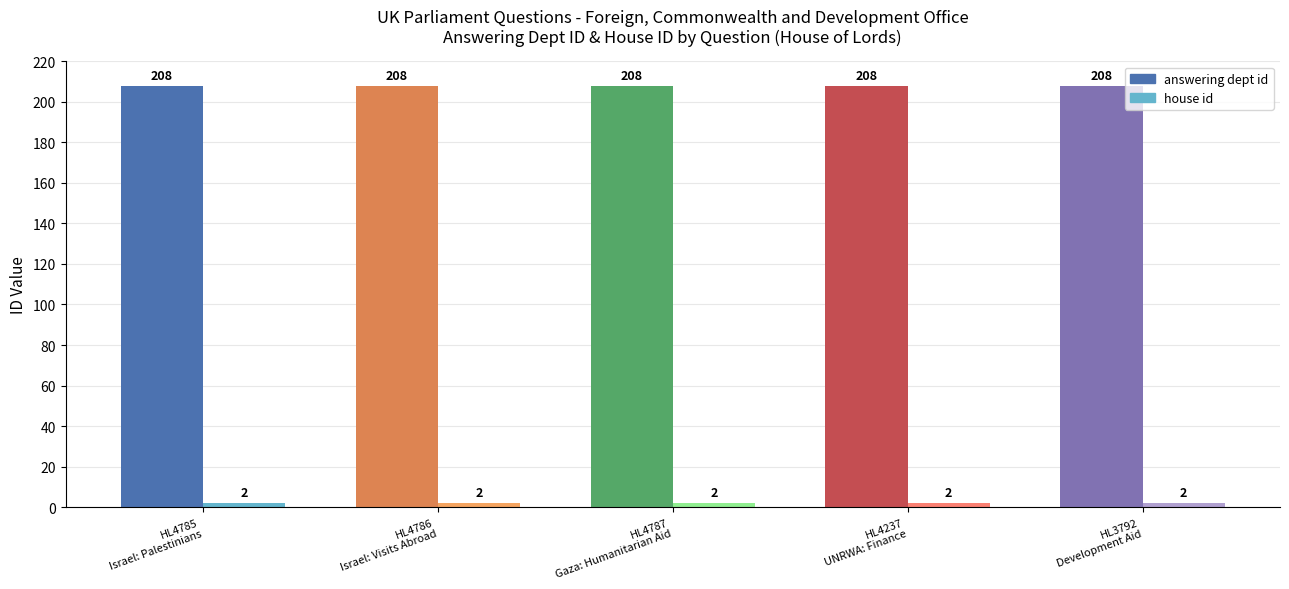

Are the bars horizontal?

No